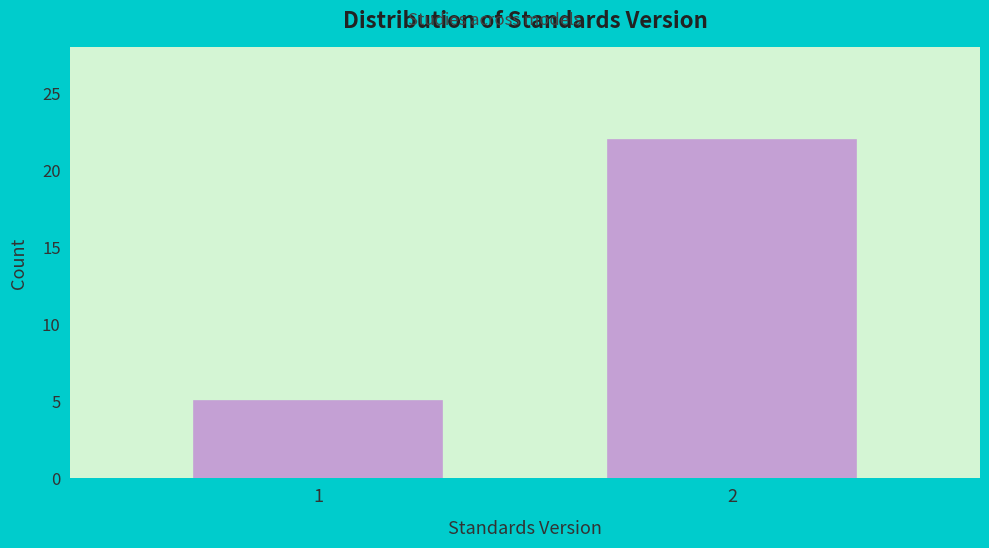

Reading left to right, list all the values displayed in this chart.

1=5	2=22